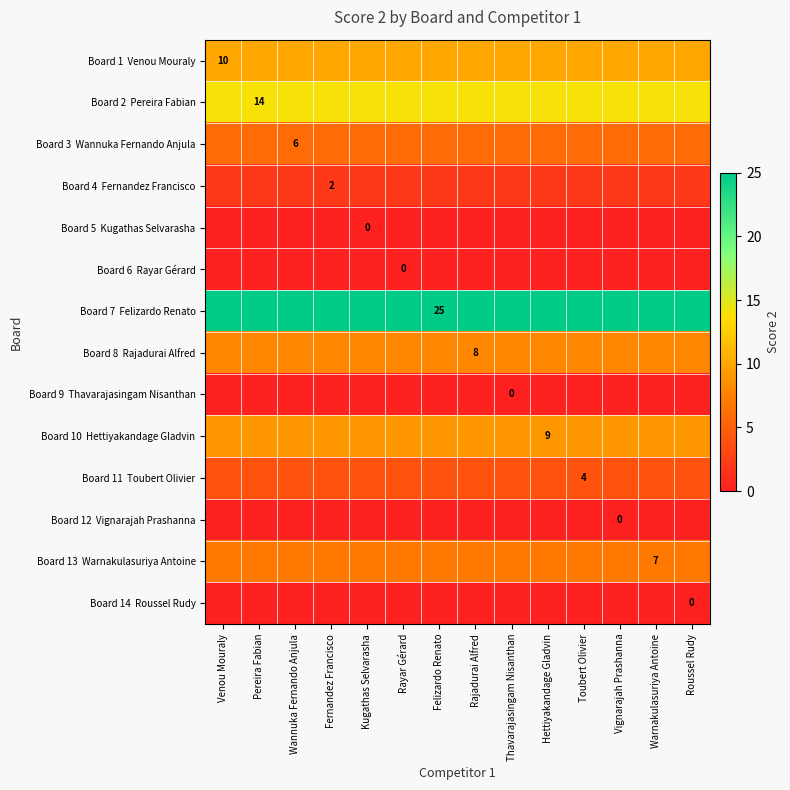

Which series has the largest total across all categories?

Board 7 Felizardo Renato